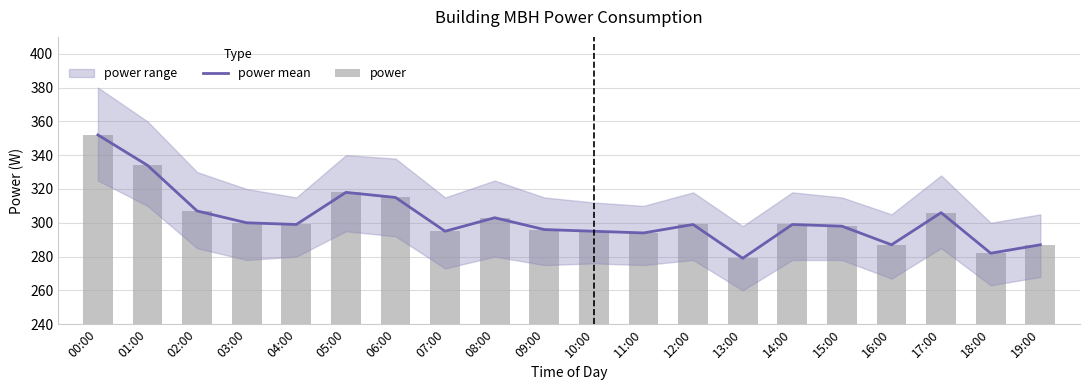

What is the sum of the power values at 18:00 and 13:00?

561